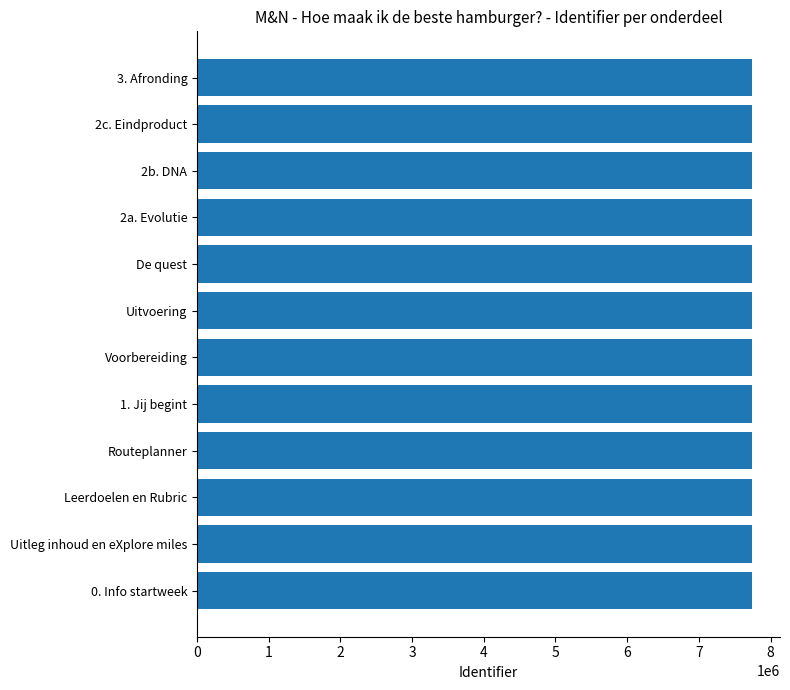

What value does the data have at Voorbereiding?

7745053